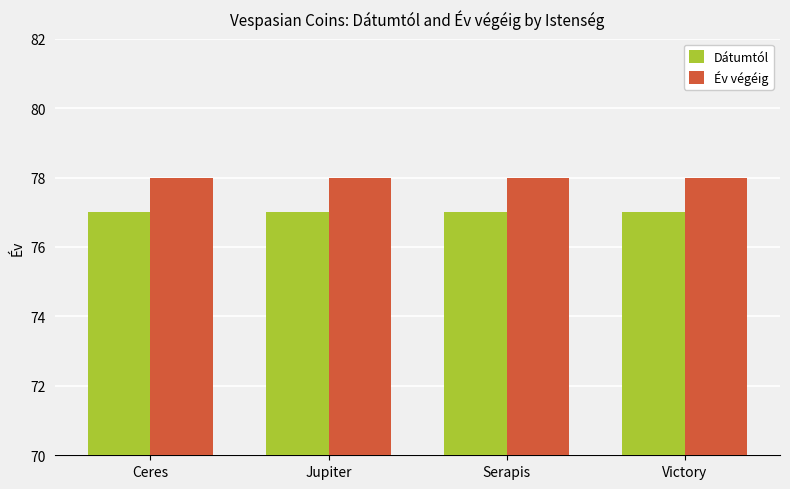

What is the approximate value of Dátumtól at Serapis?

77